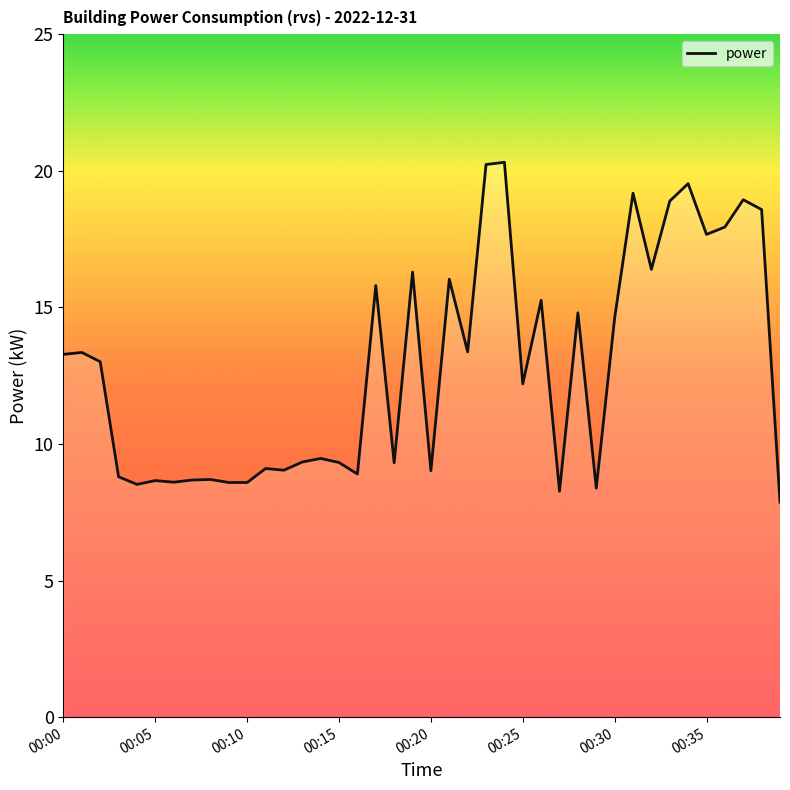

What is the difference between the maximum and minimum values?

12.4